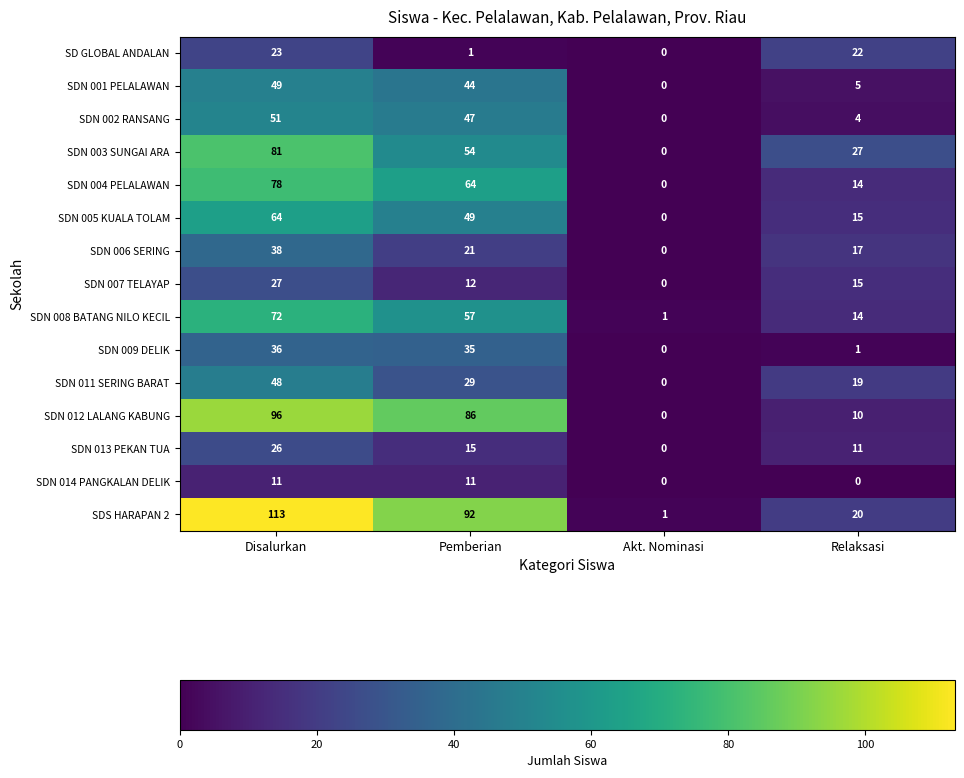

At which category does the chart reach its peak across all series?

Disalurkan